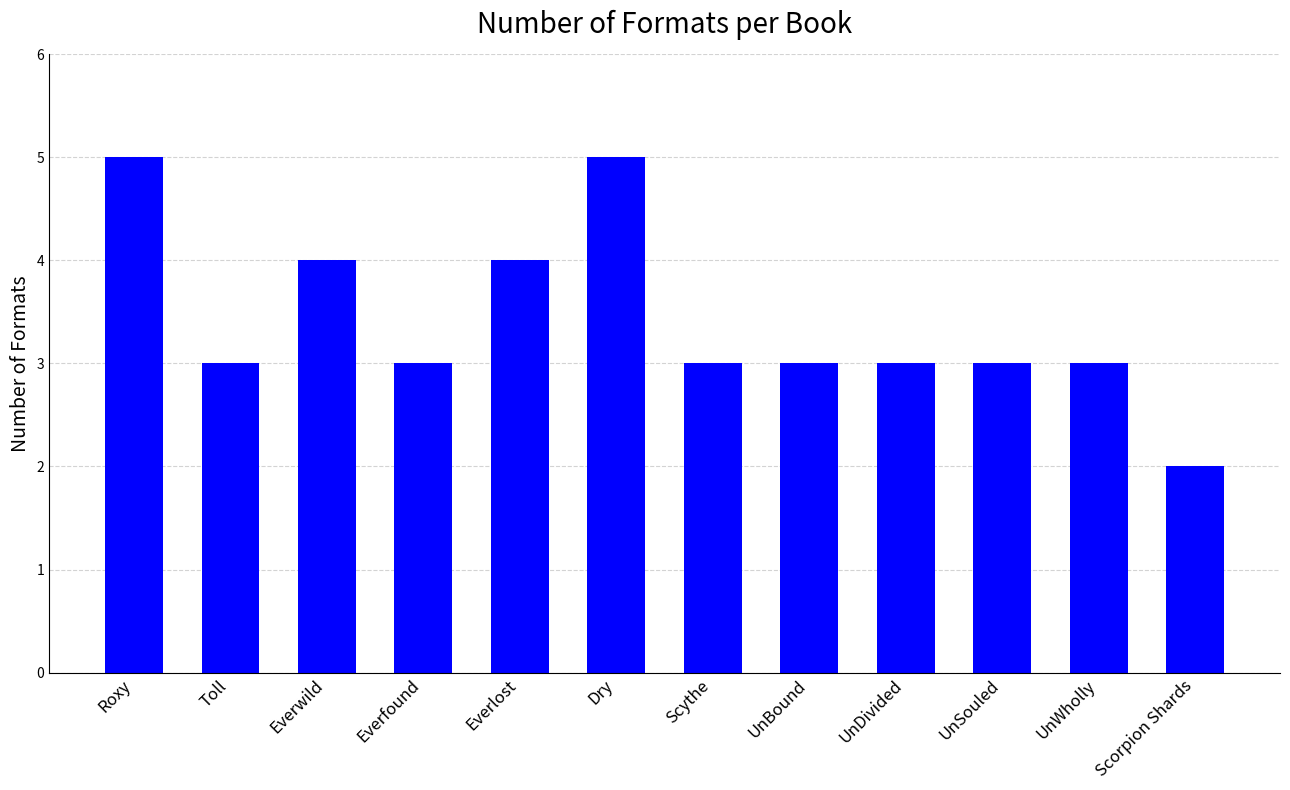

What is the maximum value shown in the chart?

5